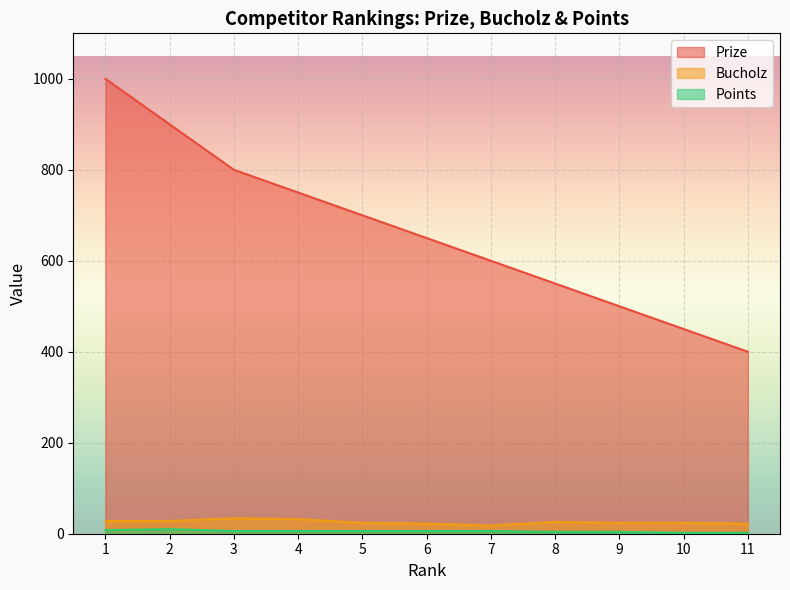

Reading left to right, list all the values displayed in this chart.

Prize: 1=1000	2=900	3=800	4=750	5=700	6=650	7=600	8=550	9=500	10=450	11=400
Bucholz: 1=28	2=28	3=34	4=32	5=24	6=22	7=18	8=26	9=24	10=24	11=22
Points: 1=8	2=10	3=6	4=6	5=6	6=6	7=6	8=4	9=4	10=2	11=2